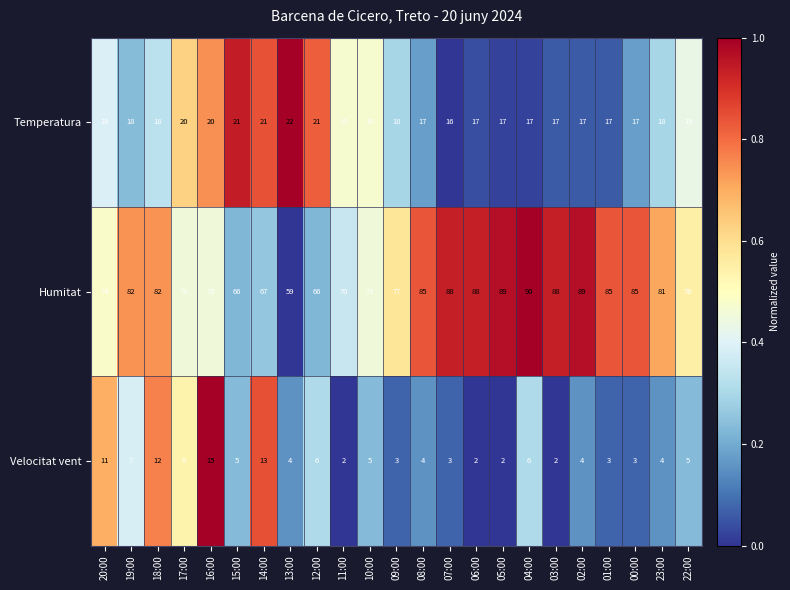

List the series in order of their peak value, lowest first.

Velocitat vent, Temperatura, Humitat